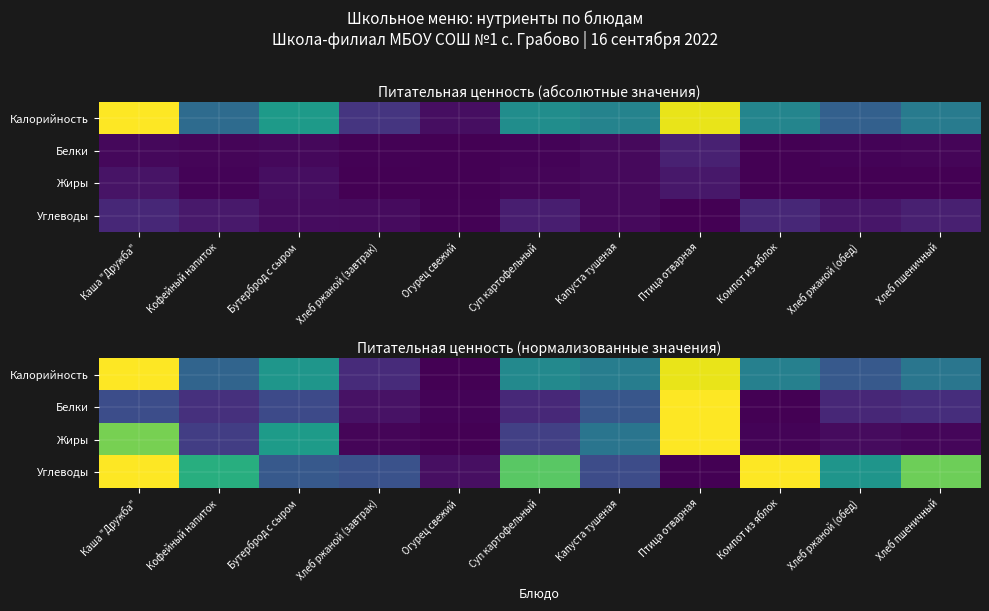

At which category does the chart reach its peak across all series?

Каша "Дружба"